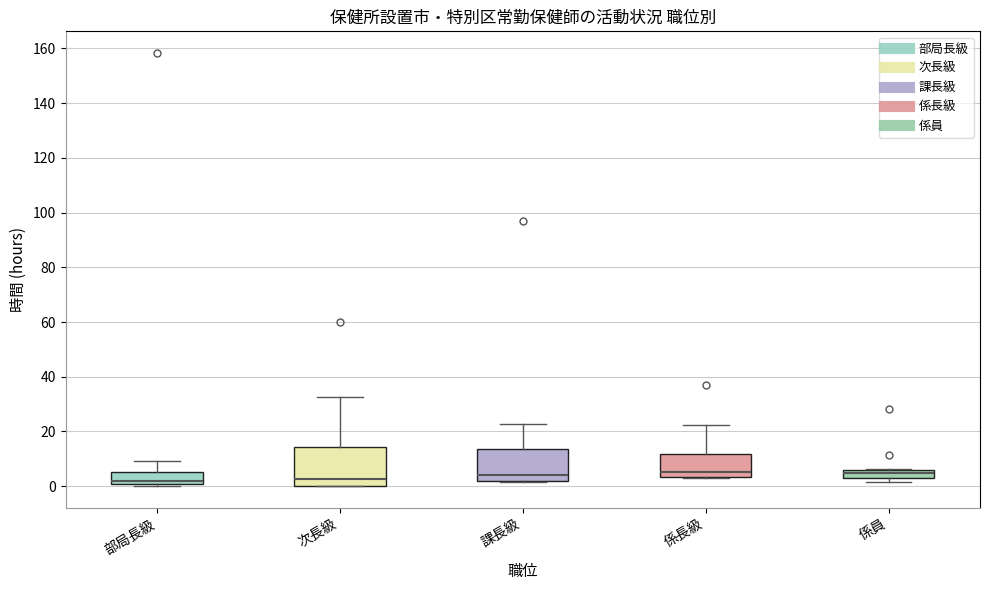

Comparing the boxes themselves (not the whiskers), which one is the tallest?

次長級